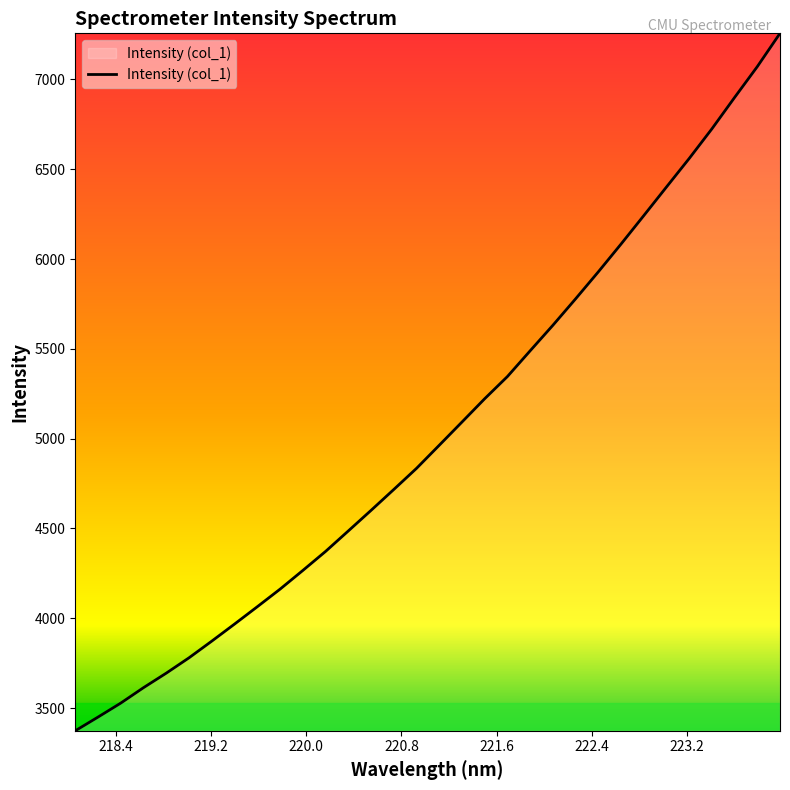

What is the difference between the maximum and minimum values?

3883.2